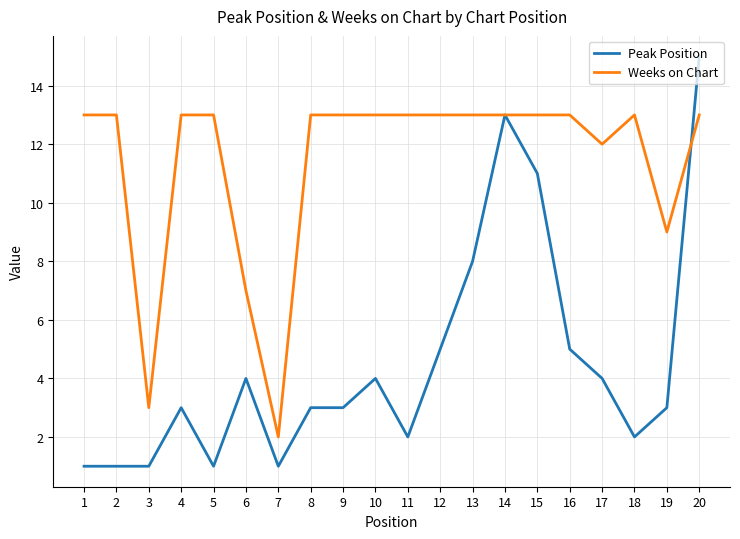

At which category does the chart reach its peak across all series?

20